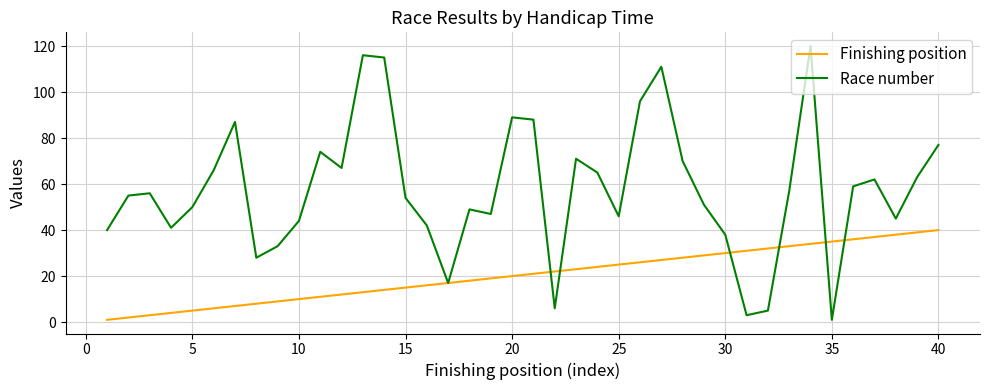

What is the highest value of the Finishing position series?

40